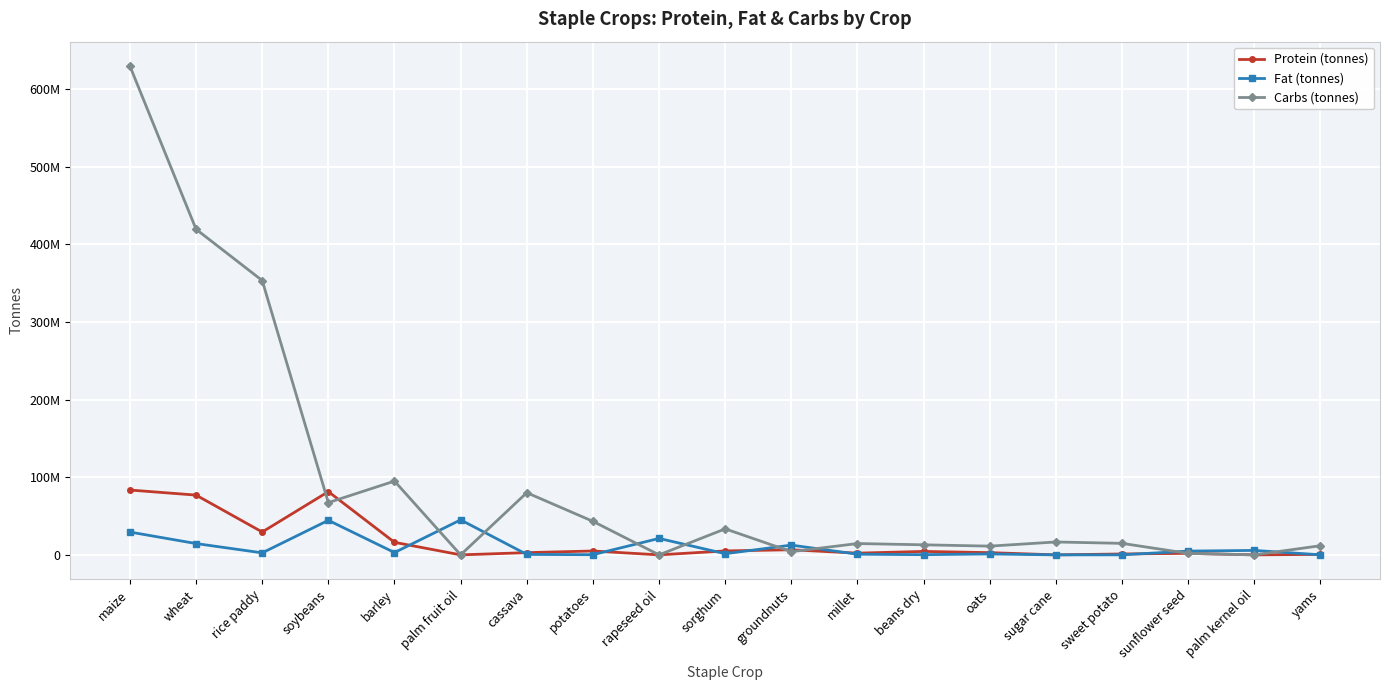

Where is the first local maximum for Fat (tonnes)?

soybeans